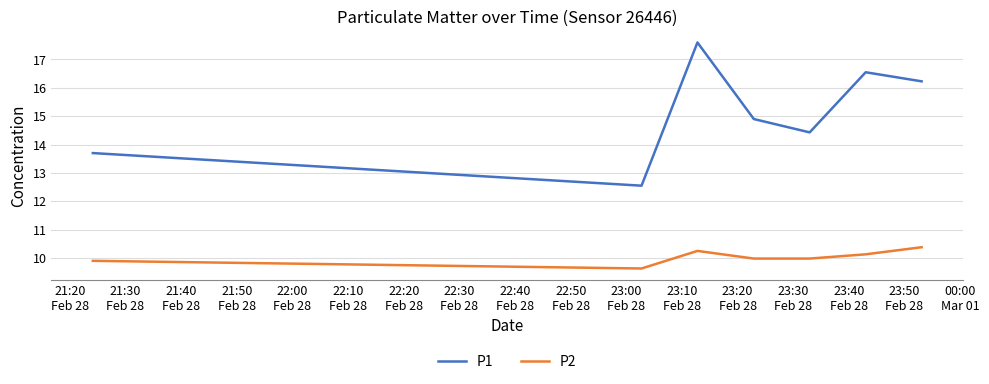

What is the highest value of the P1 series?

17.6